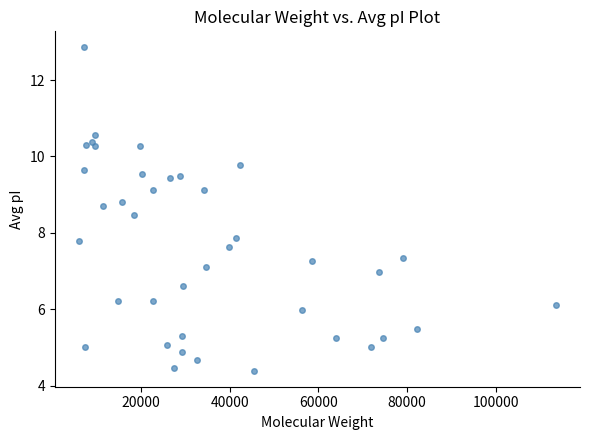

What is the range of X values (max minus min)?

107717.6